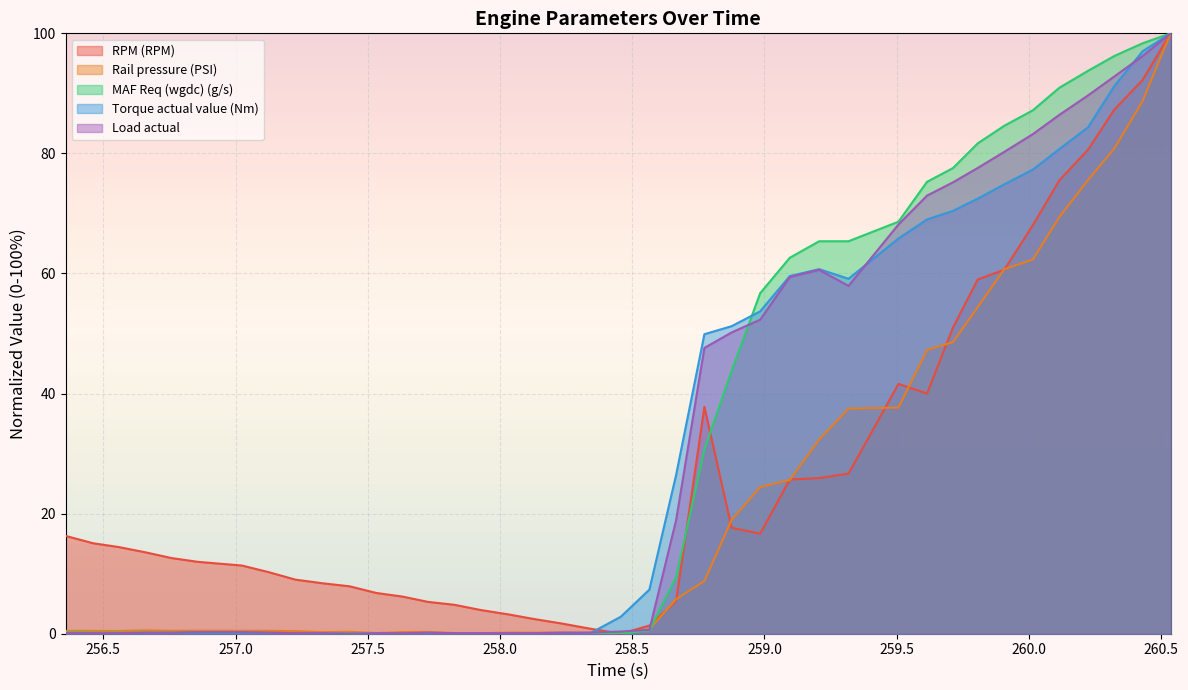

What position from the right is 257.532?

29